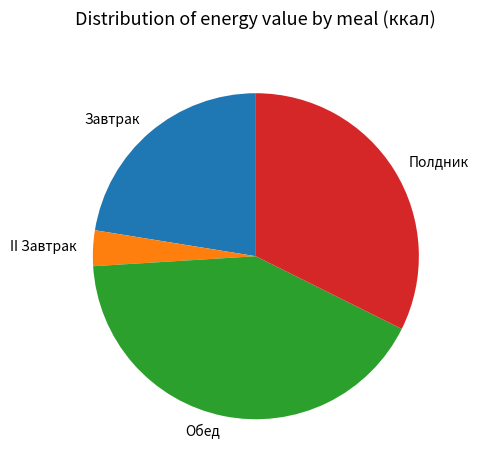

Which category has the biggest portion of the pie?

Обед